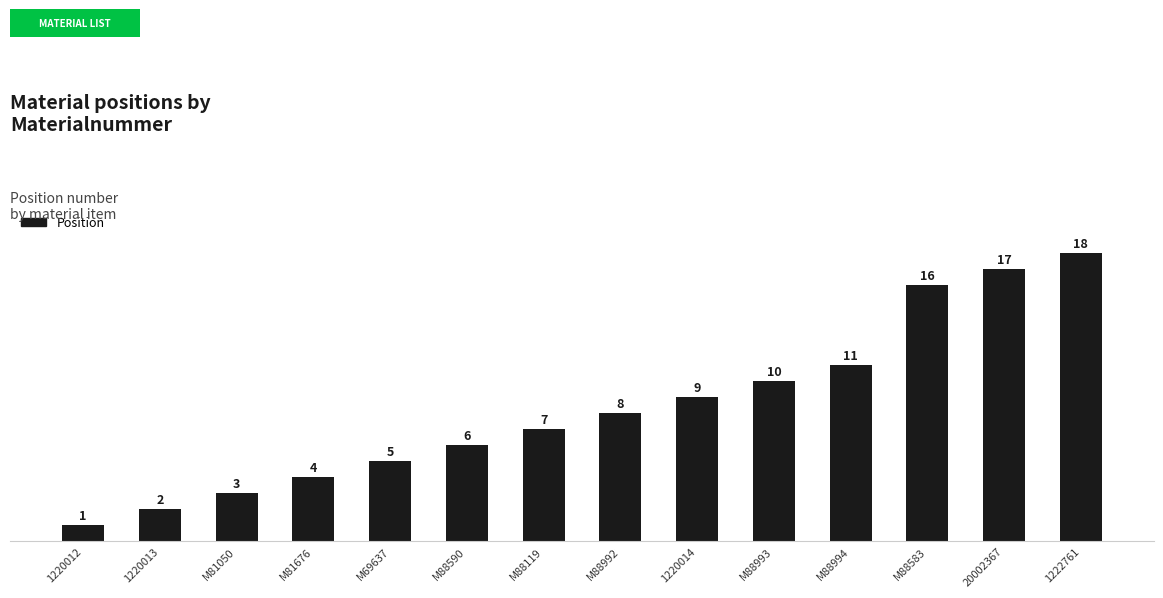

List the labels in order of value, smallest first.

1220012, 1220013, M81050, M81676, M69637, M88590, M88119, M88992, 1220014, M88993, M88994, M88583, 20002367, 1222761